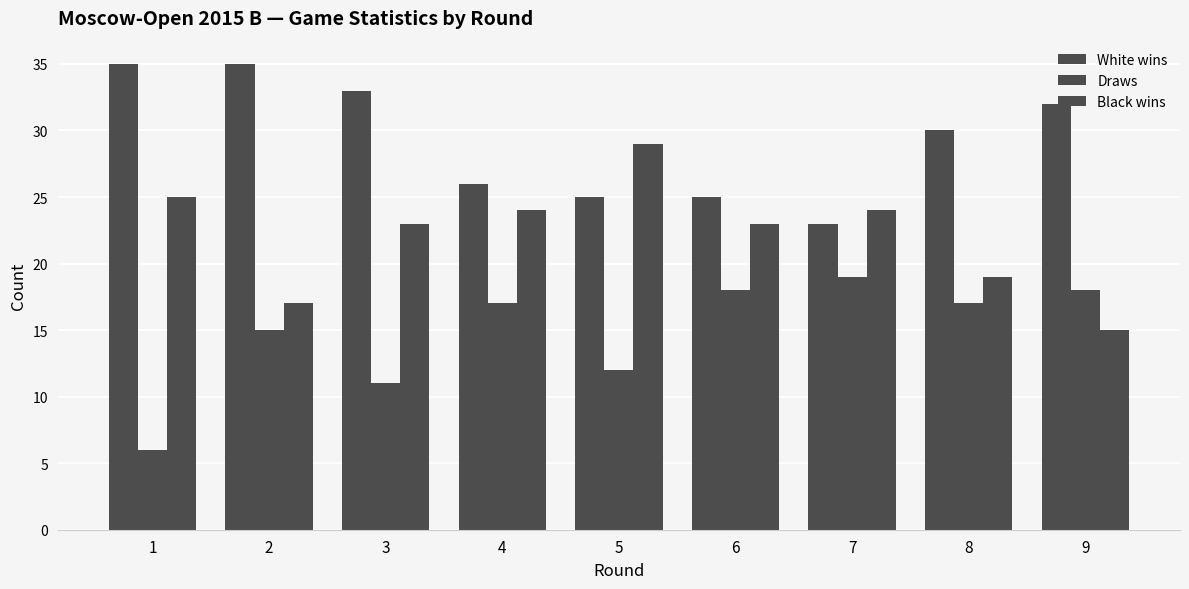

What is the sum of all Draws values?

133